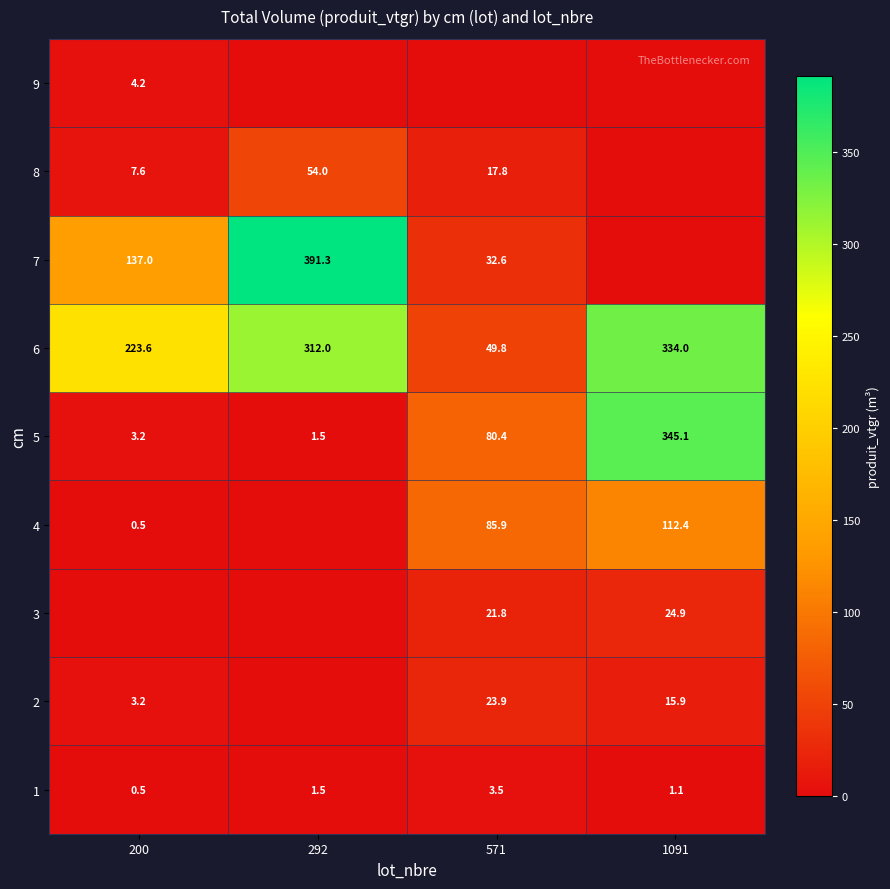

Which category has the highest value across all series?

292